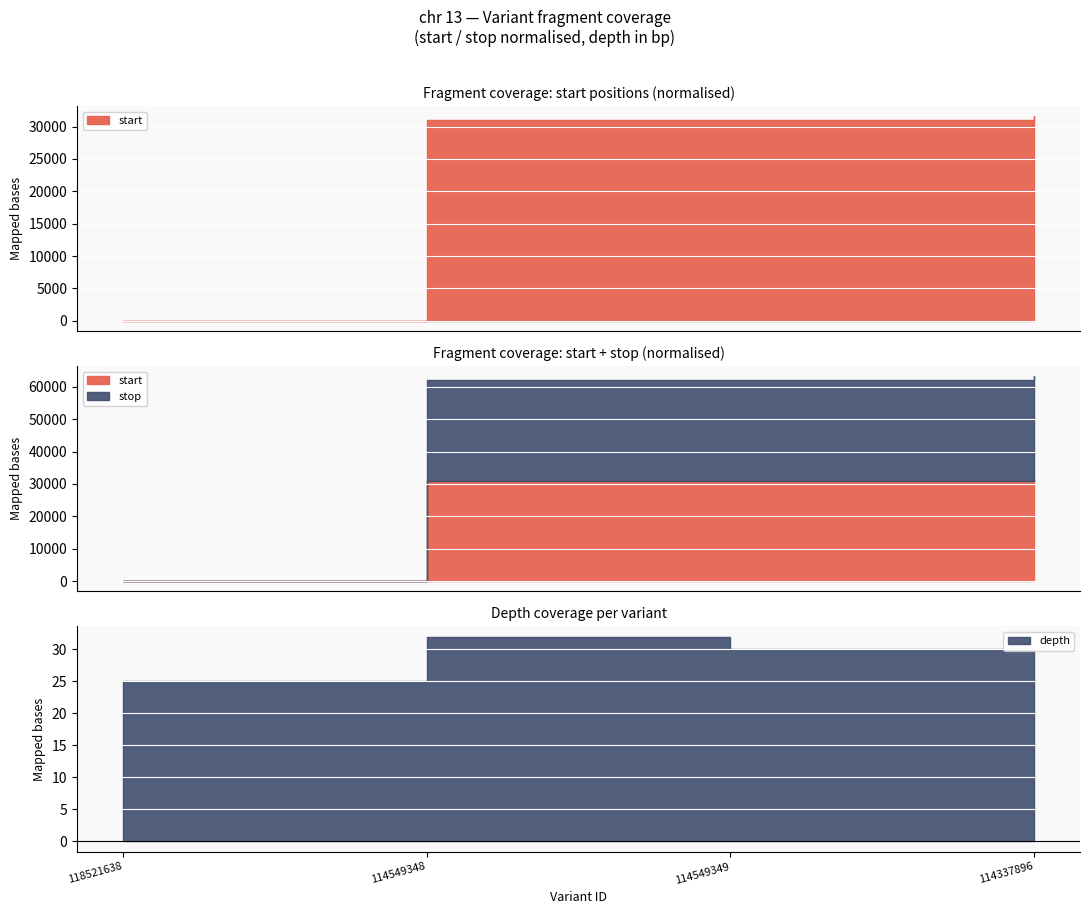

Which has a higher value, 114337896 or 114549349?

114337896